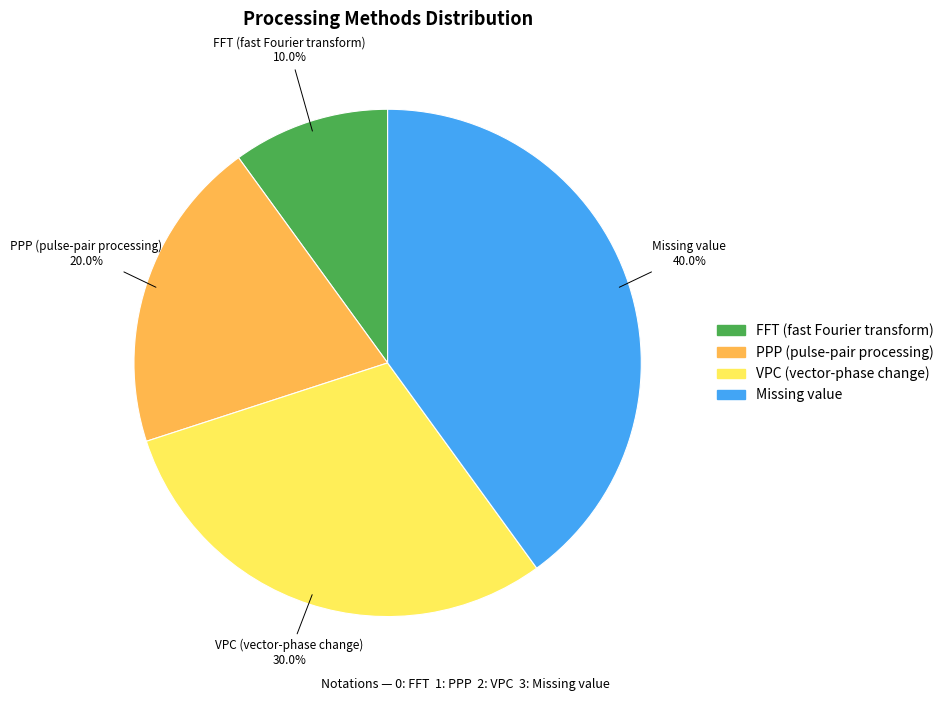

Is there a majority slice in this chart?

No